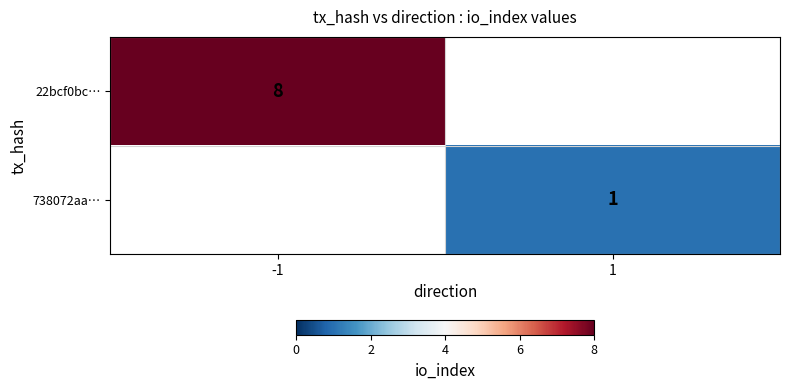

The 22bcf0bc… series shows 14 at -1. True or false?

False